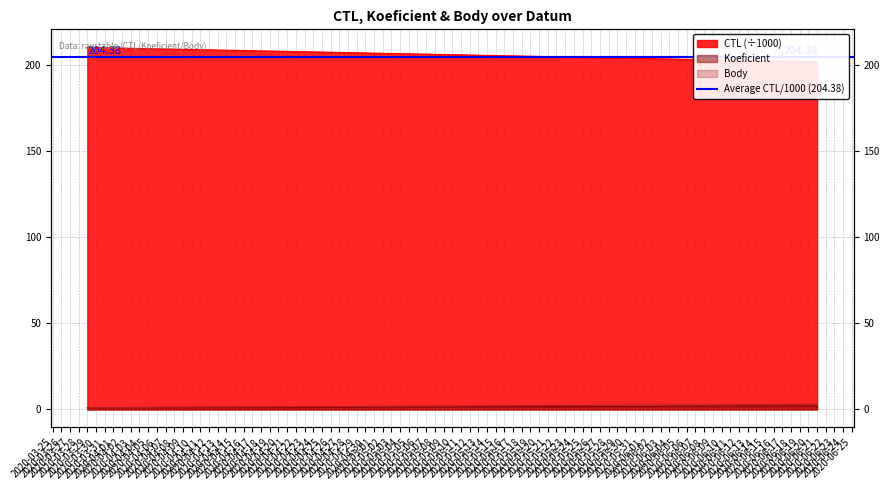

The value of Body at 2020-06-20 is 0.8. True or false?

False